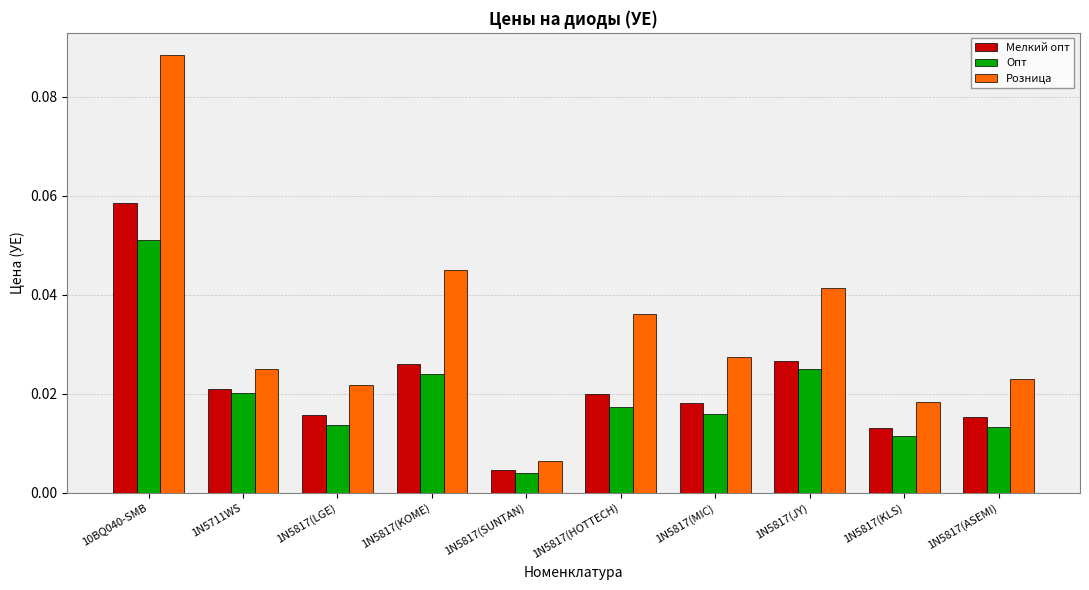

Are the bars horizontal?

No